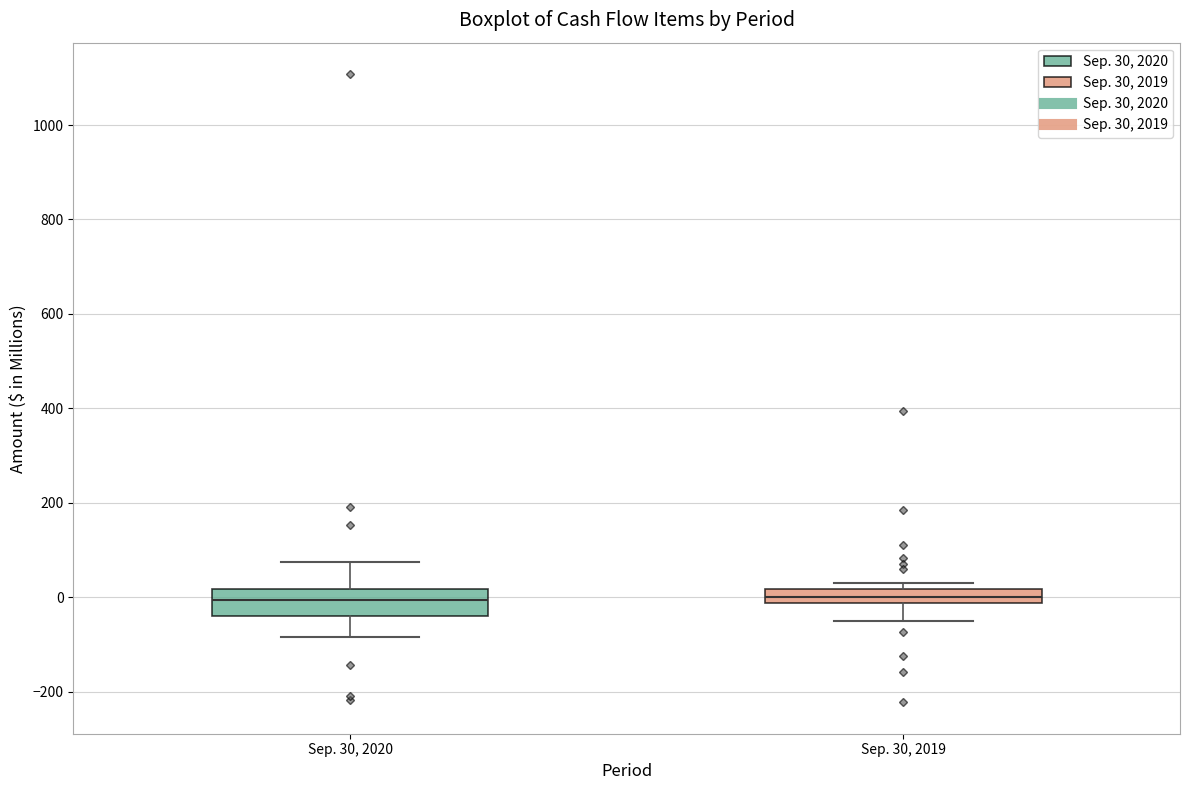

Comparing the boxes themselves (not the whiskers), which one is the tallest?

Sep. 30, 2020